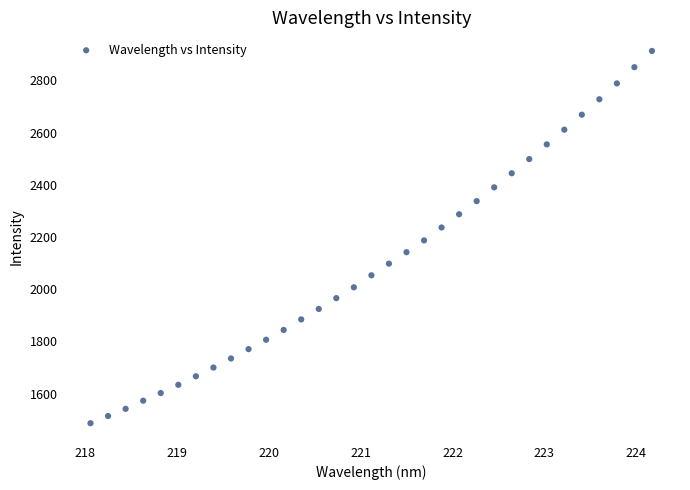

What is the range of X values (max minus min)?

6.1